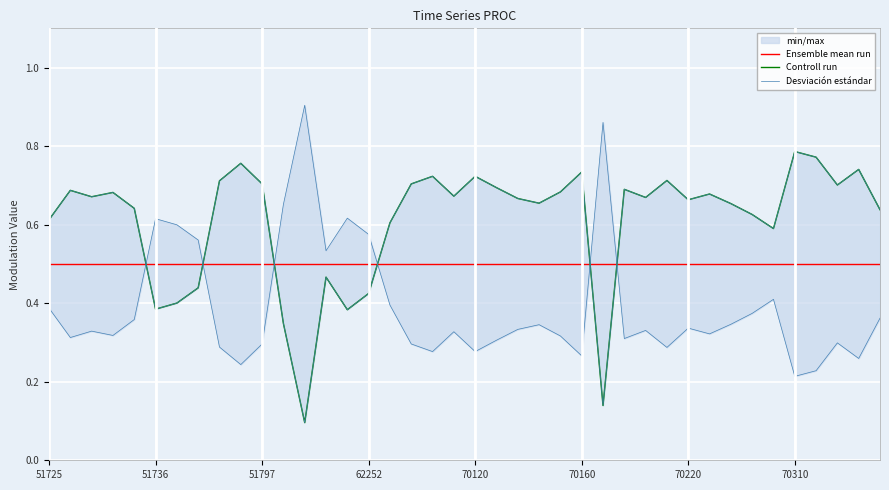

True or false: Desviación estándar and Controll run intersect in this chart.

False